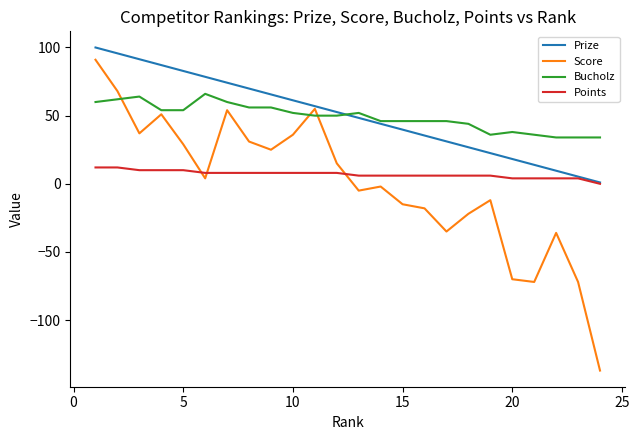

Which series has the widest spread of values?

Score